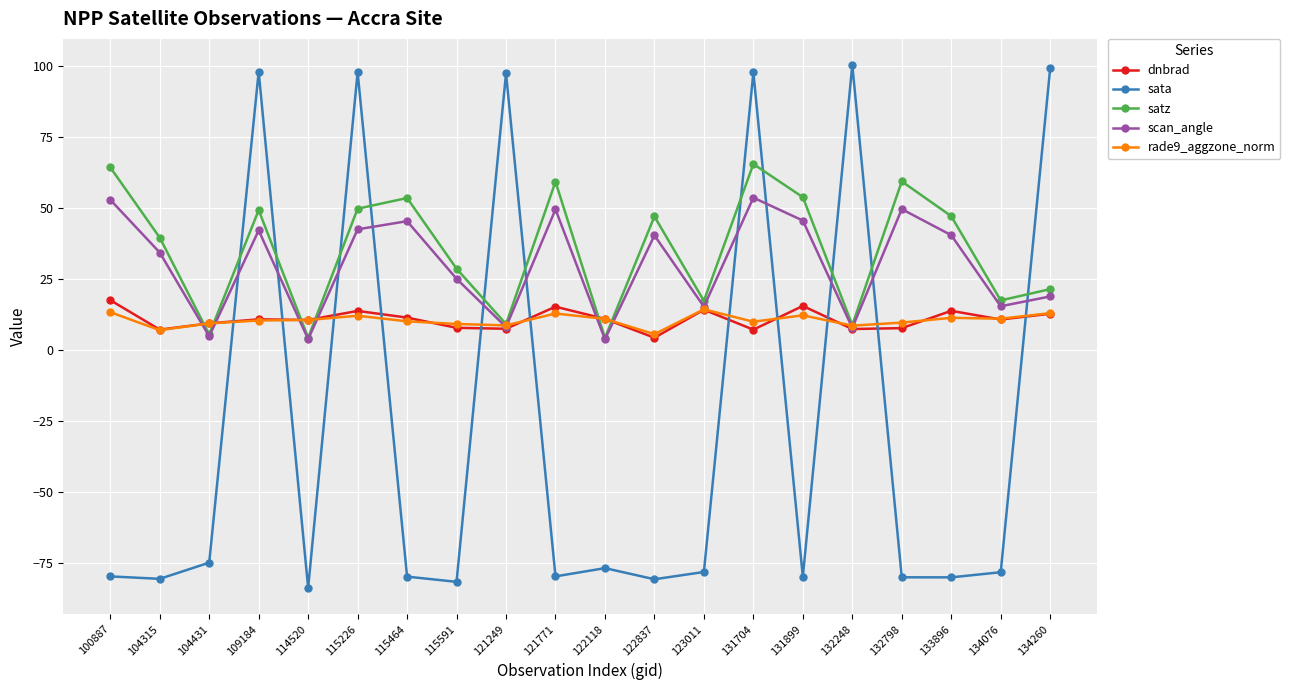

How many times do satz and sata cross each other?

11